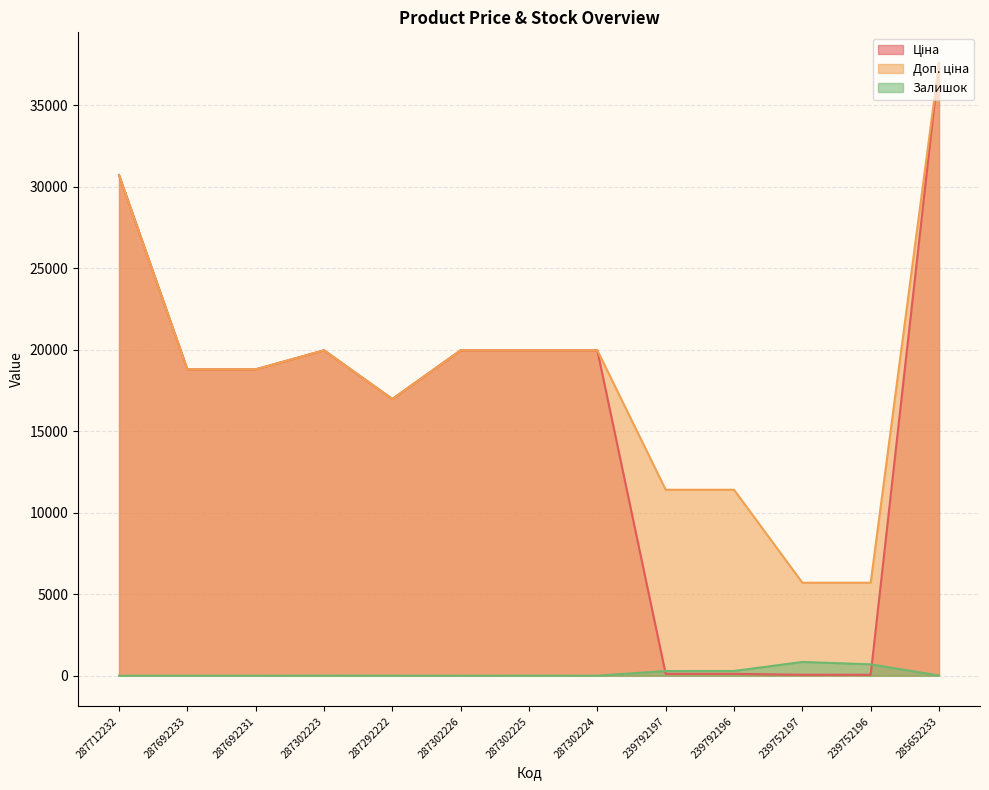

Which series has the largest total across all categories?

Доп. ціна